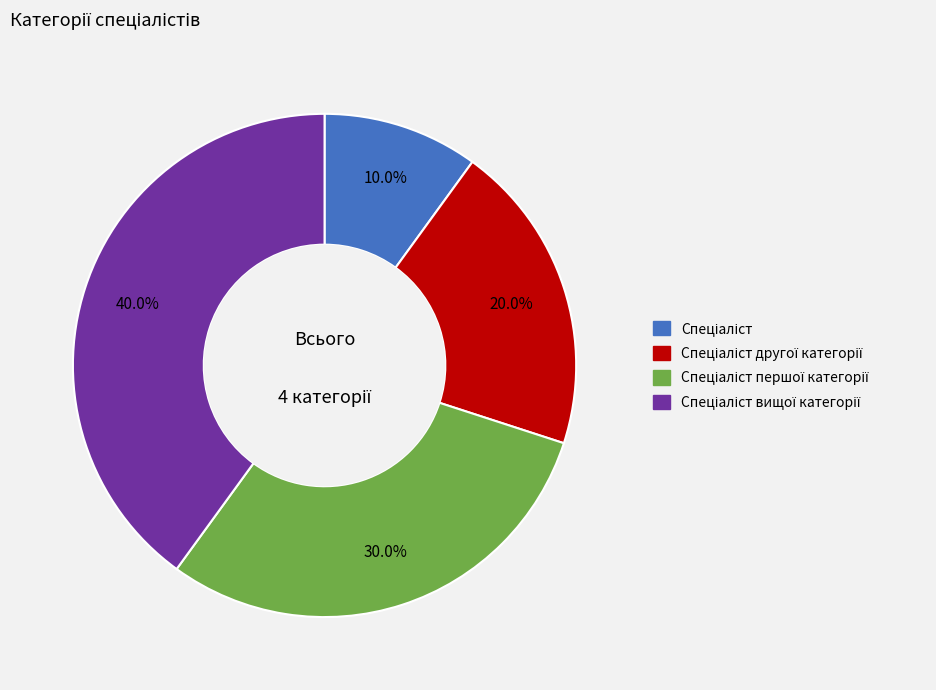

Is there any slice that represents more than half of the pie?

No